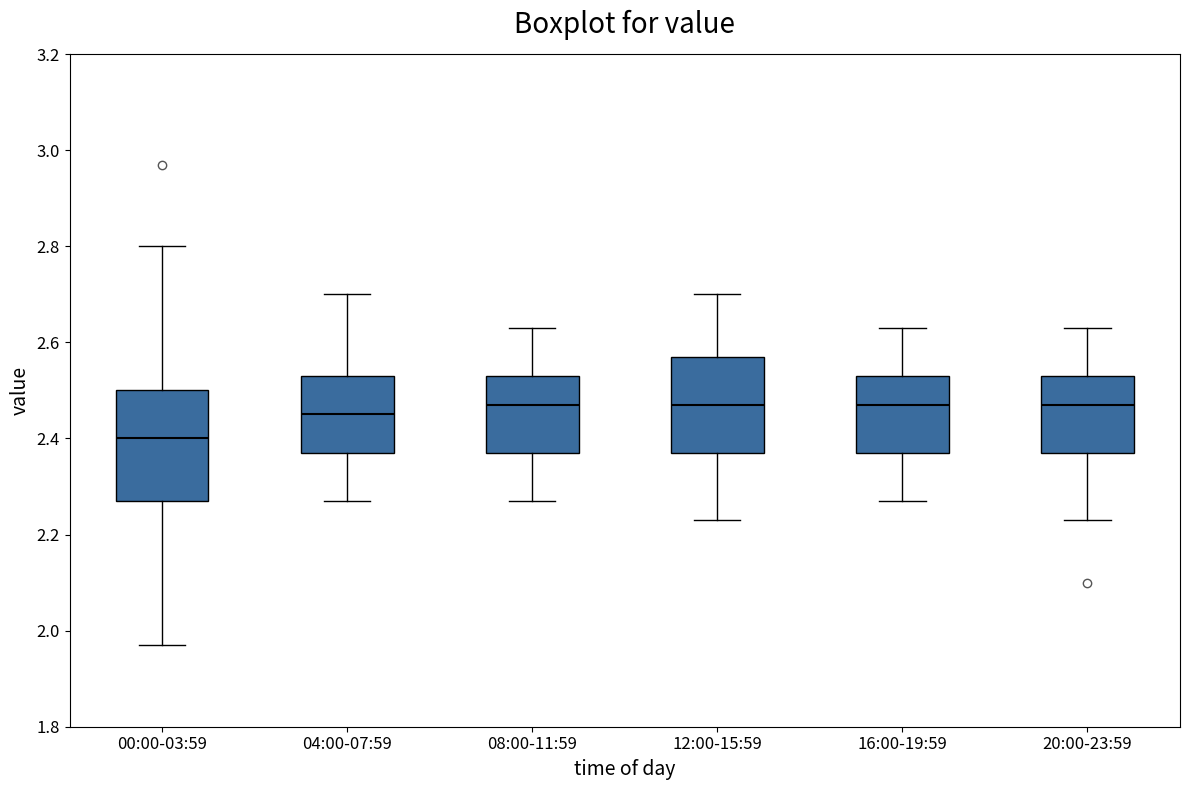

Reading left to right, transcribe this box plot: for each box, give where its median line is, the range the box spans, and where its two whiskers end, as read against the y-axis. The values are not printed on the chart, so give them approximately, as read against the axis.

00:00-03:59: median 2.40, box 2.28 to 2.50, whiskers 1.98 to 2.80
04:00-07:59: median 2.46, box 2.38 to 2.54, whiskers 2.28 to 2.70
08:00-11:59: median 2.48, box 2.38 to 2.54, whiskers 2.28 to 2.64
12:00-15:59: median 2.48, box 2.38 to 2.58, whiskers 2.24 to 2.70
16:00-19:59: median 2.48, box 2.38 to 2.54, whiskers 2.28 to 2.64
20:00-23:59: median 2.48, box 2.38 to 2.54, whiskers 2.24 to 2.64